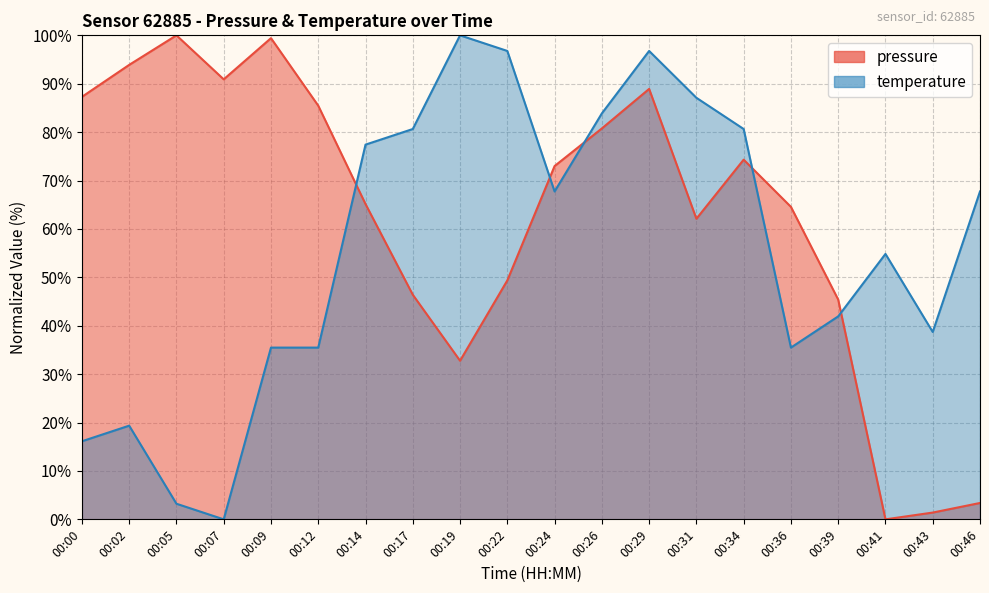

Reading left to right, extract all data points from this chart.

pressure: 87.3	93.9	100.0	90.9	99.4	85.5	65.1	46.4	32.8	49.4	73.0	80.8	88.9	62.1	74.3	64.6	45.4	0.0	1.4	3.4
temperature: 16.1	19.4	3.2	0.0	35.5	35.5	77.4	80.6	100.0	96.8	67.7	83.9	96.8	87.1	80.6	35.5	41.9	54.8	38.7	67.7